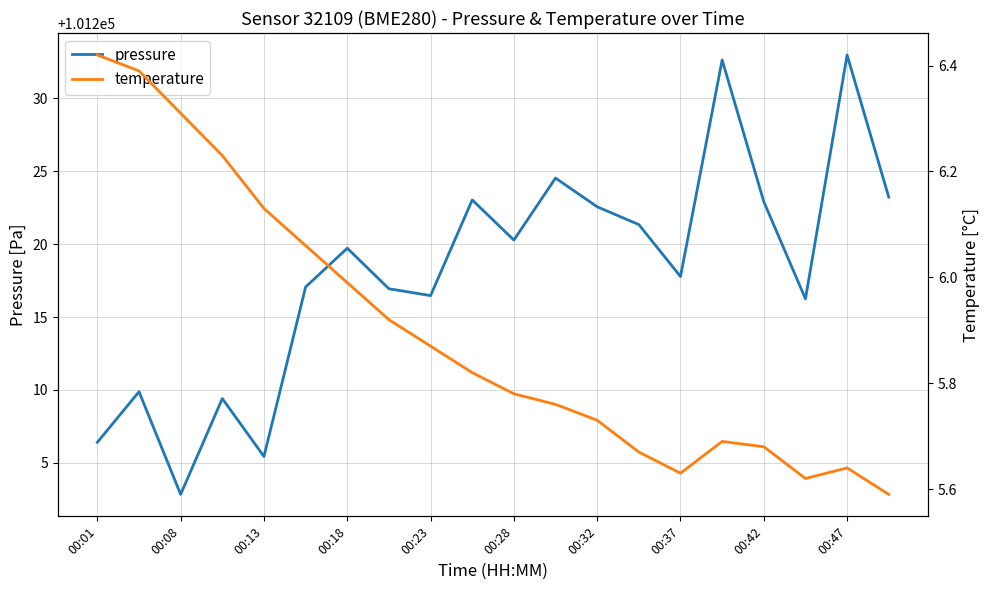

What is the difference between the maximum and minimum values in the pressure series?

30.1